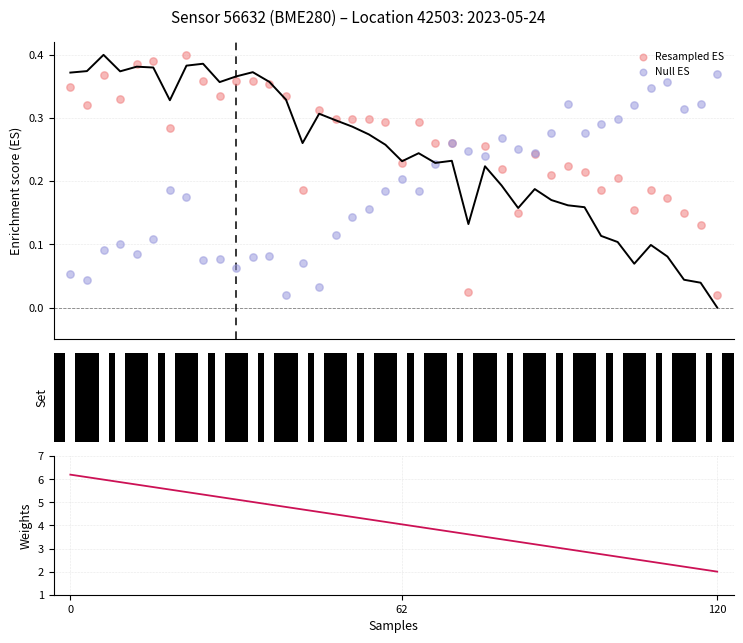

At how many categories does at least one series exceed 3?

30